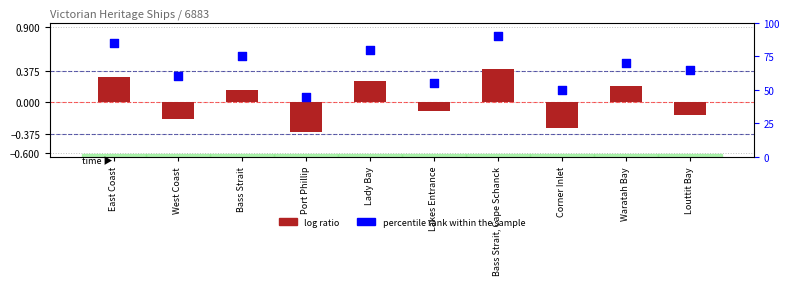

Which series has the largest total across all categories?

percentile rank within the sample